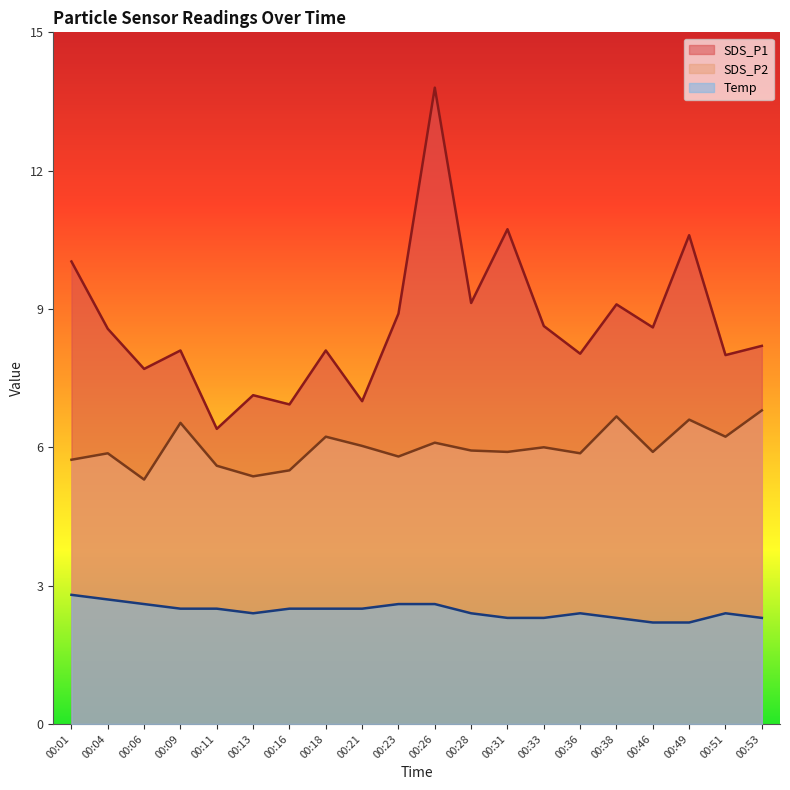

What is the difference between the maximum and second lowest values in the Temp series?

0.6